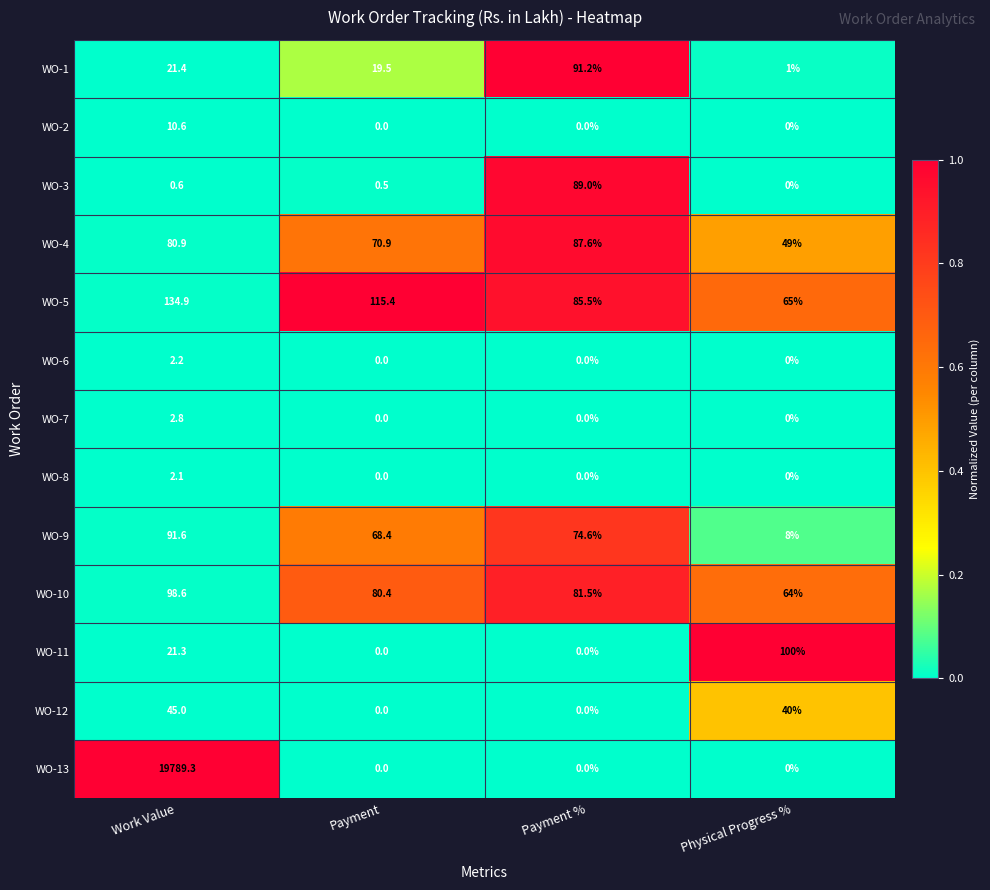

Rank the series by their maximum value, from lowest to highest.

WO-8, WO-6, WO-7, WO-2, WO-12, WO-4, WO-3, WO-1, WO-9, WO-10, WO-11, WO-5, WO-13